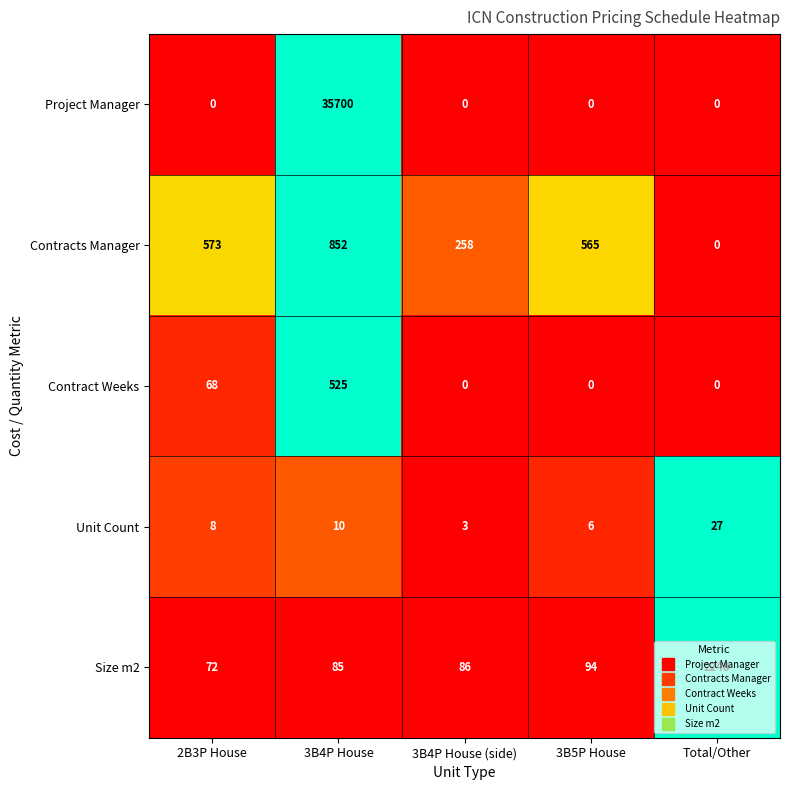

How many positive values does the Contract Weeks series have?

2